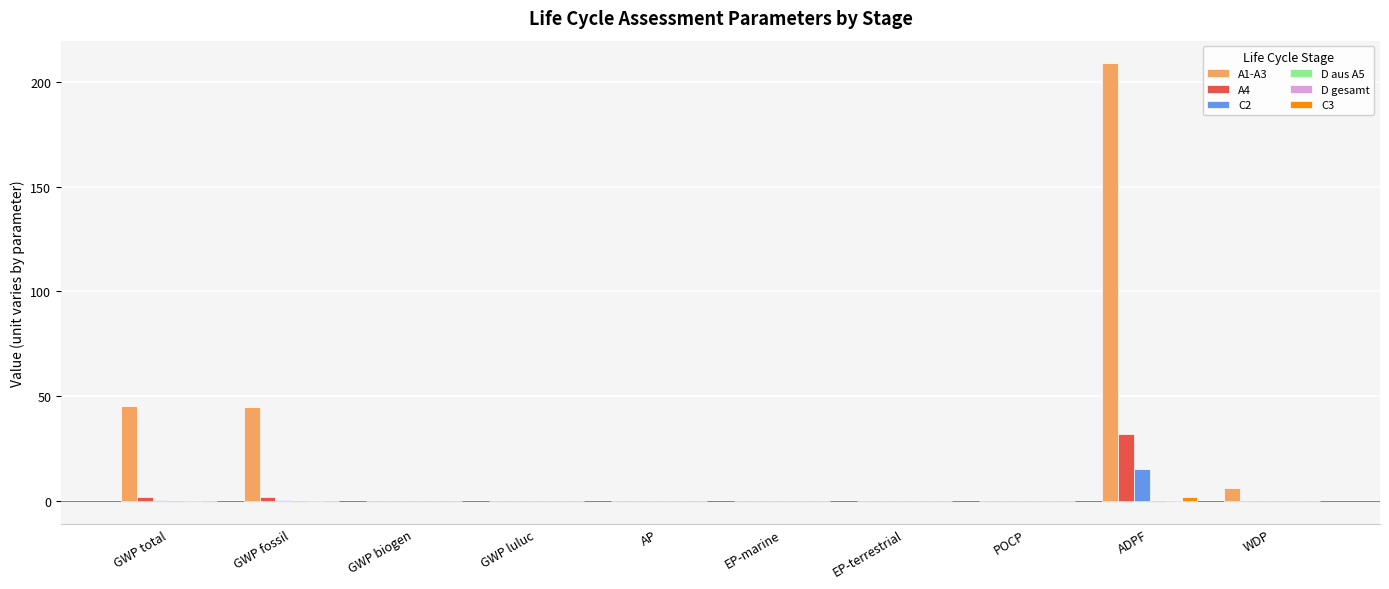

What is the sum of all C2 values?

16.7